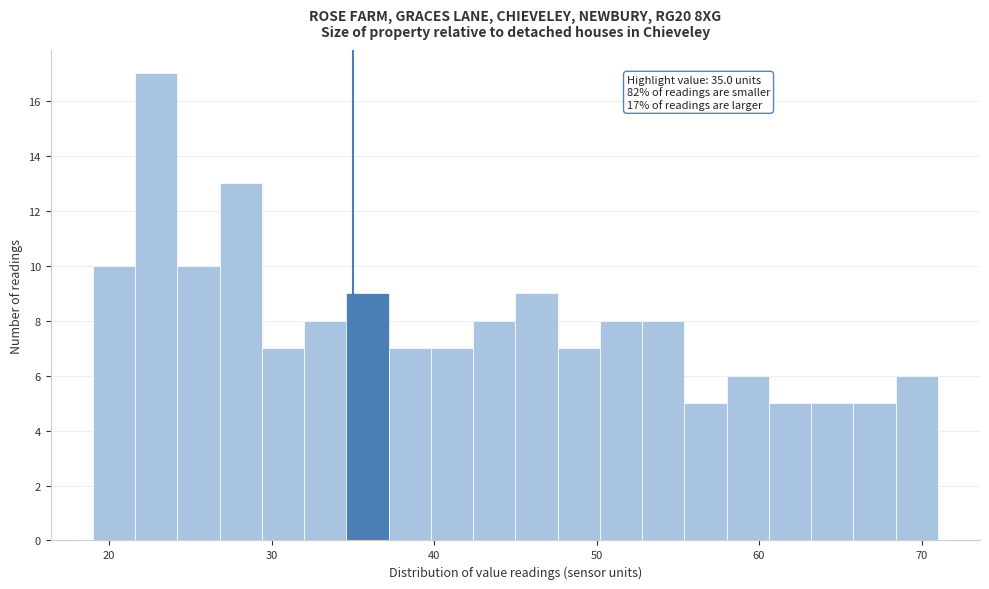

Around what value on the x-axis is the tallest bar? Give the approximate position of its centre, as read against the axis.

23